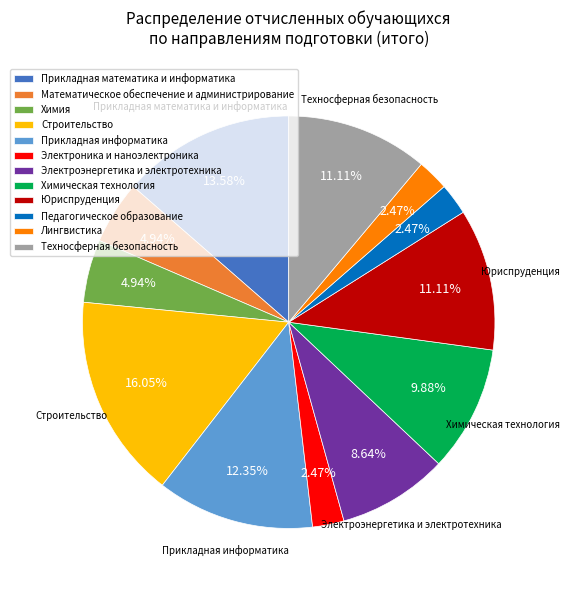

True or false: Лингвистика accounts for 2% of the total.

True